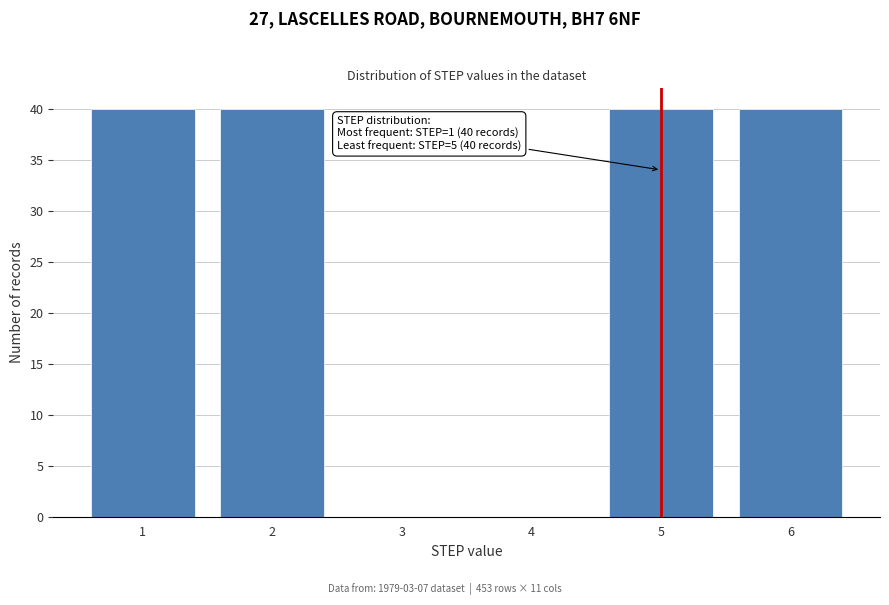

Reading left to right, extract all data points from this chart.

1=40	2=40	3=0	4=0	5=40	6=40